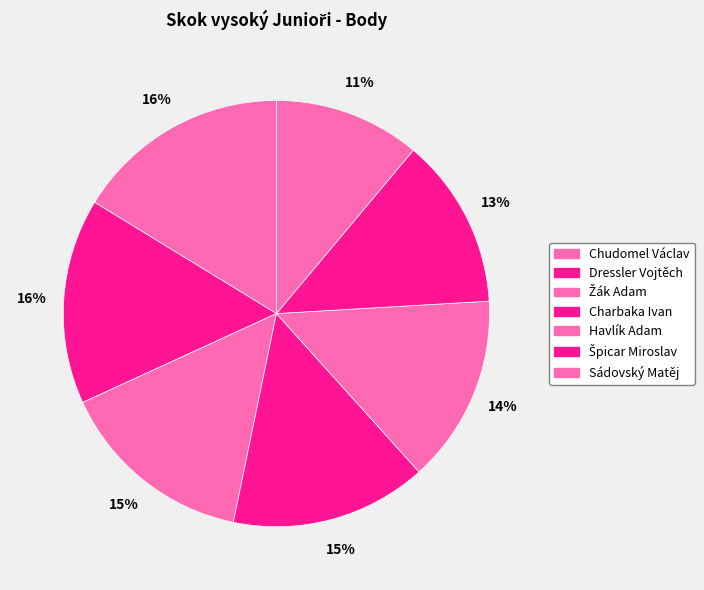

Rank the categories by value from lowest to highest.

Sádovský Matěj, Špicar Miroslav, Havlík Adam, Žák Adam, Charbaka Ivan, Dressler Vojtěch, Chudomel Václav